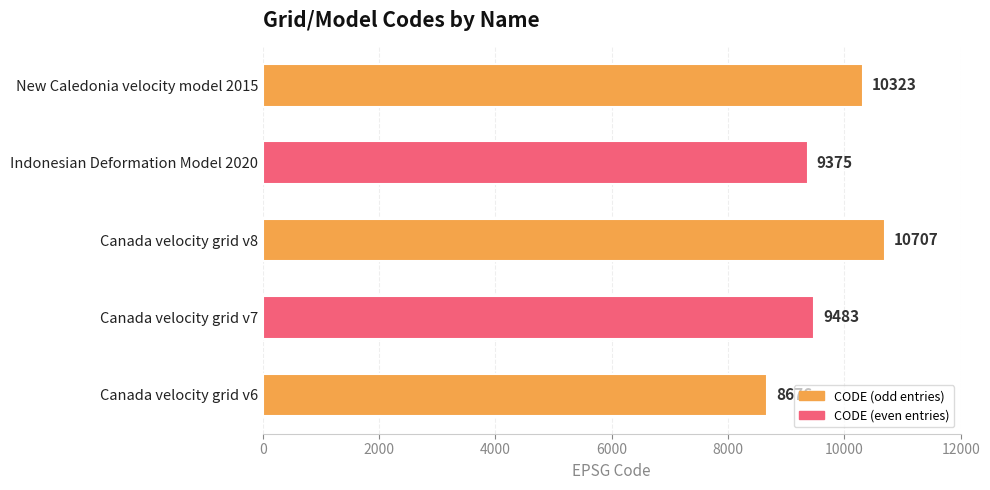

List the labels in order of value, largest first.

Canada velocity grid v8, New Caledonia velocity model 2015, Canada velocity grid v7, Indonesian Deformation Model 2020, Canada velocity grid v6